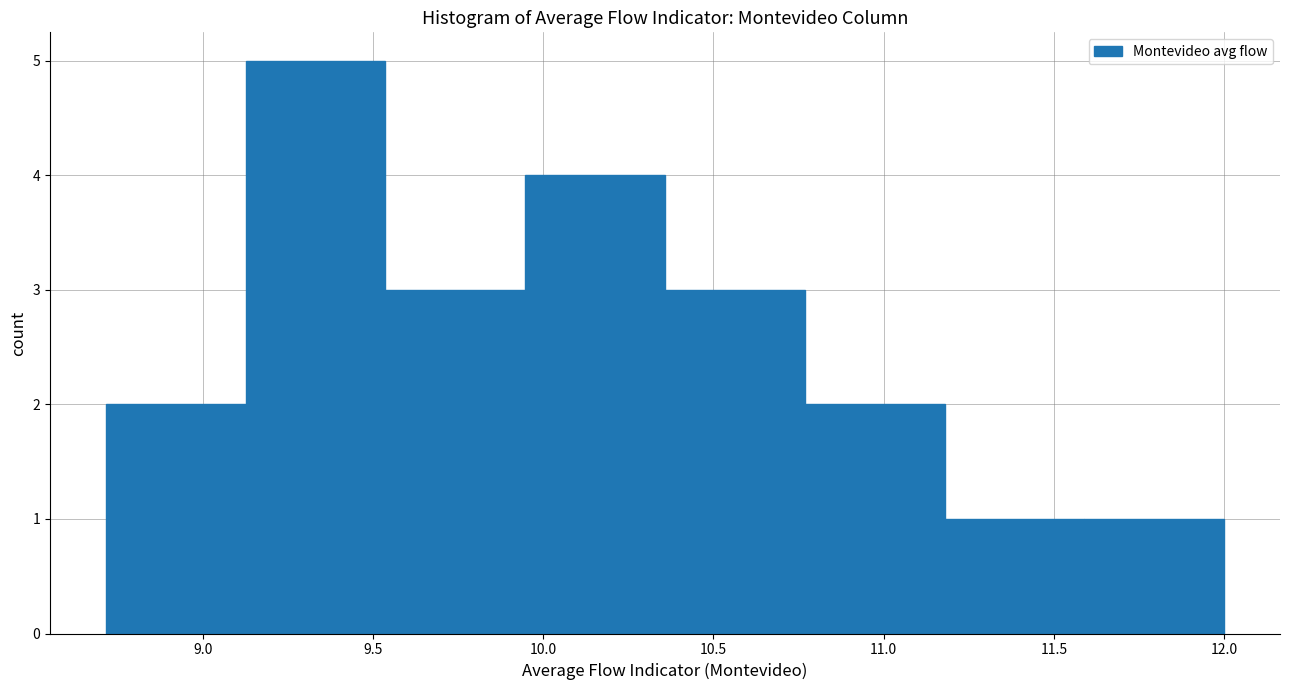

What is the height of the bar covering 11.20 to 11.60 on the x-axis? Neither the bar edges nor the heights are printed on the chart, so give them approximately, as read against the axes.

1